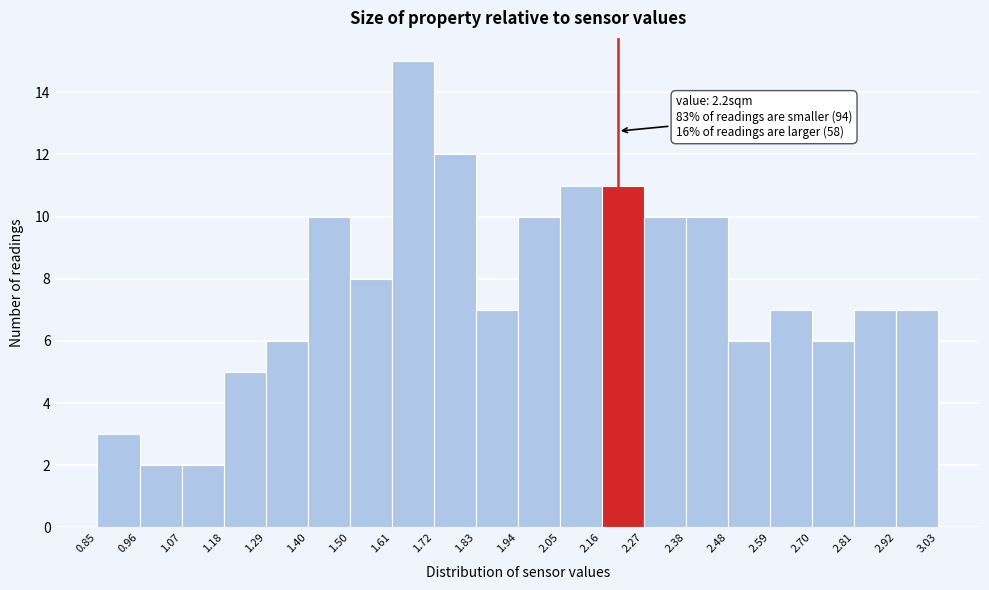

Which range on the x-axis has the tallest bar?

1.61 to 1.72